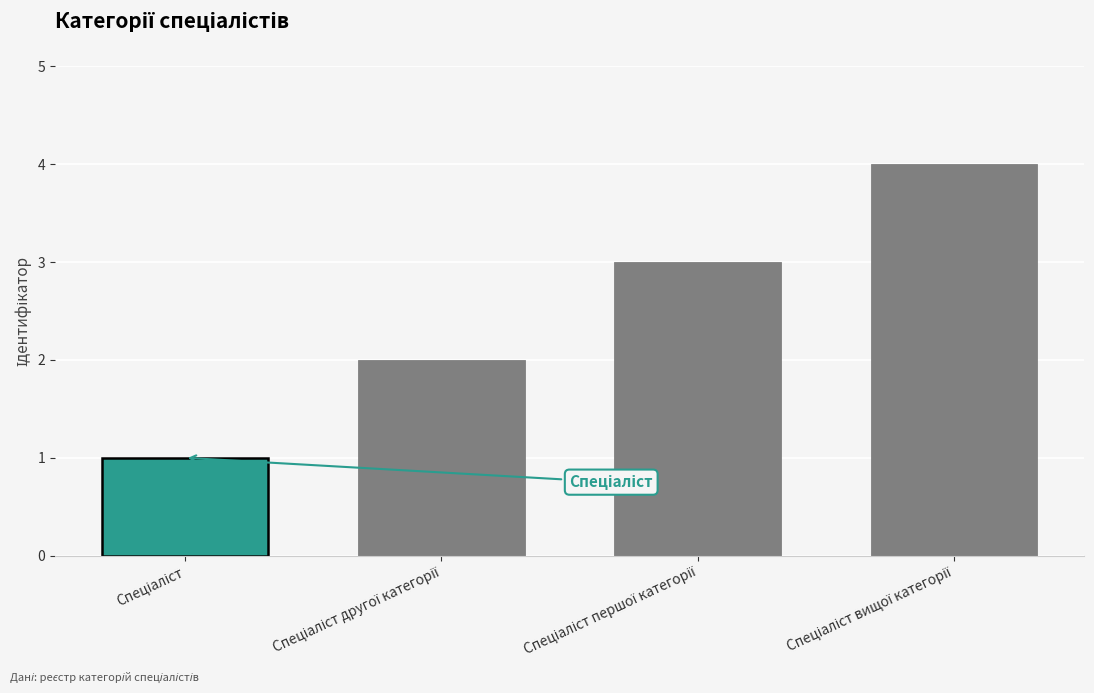

What is the maximum value shown in the chart?

4